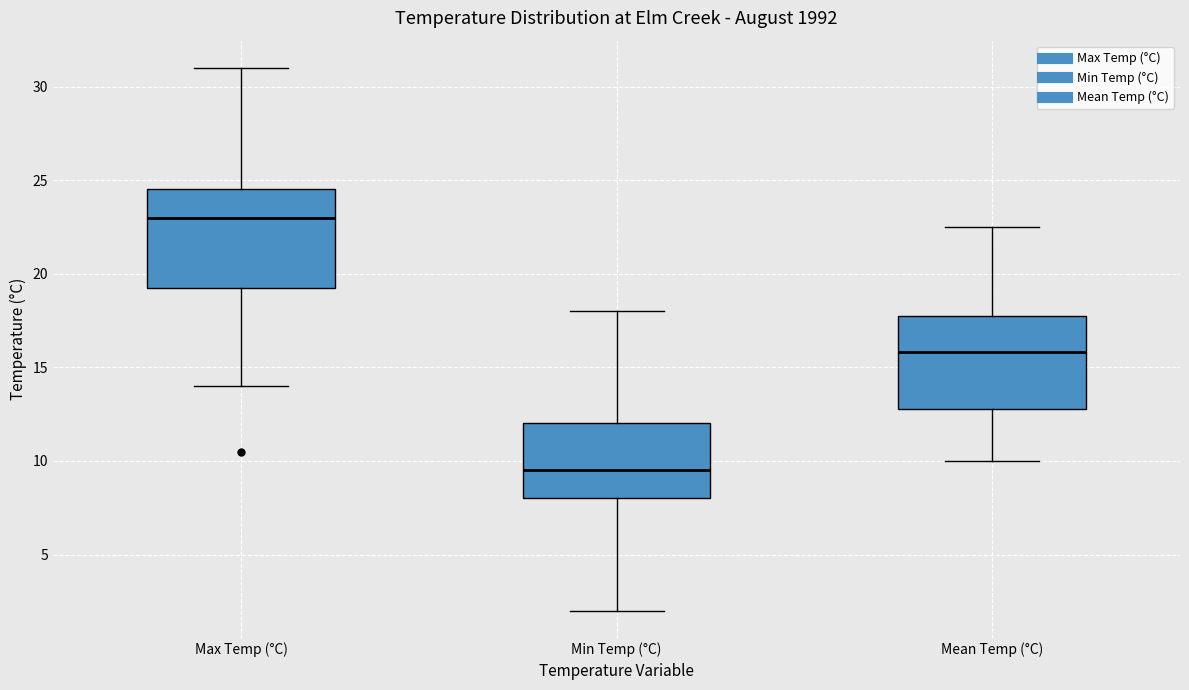

Where is the lower edge of the box for Max Temp (°C) on the y-axis? The values are not printed on the chart, so give them approximately, as read against the axis.

19.5